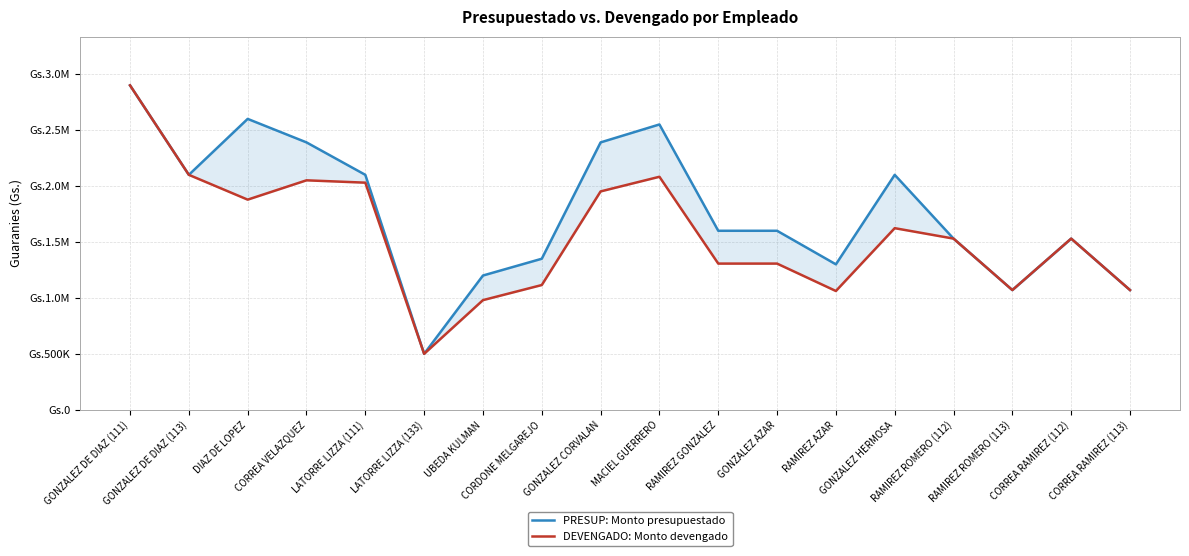

Which series has the largest range (max minus min)?

PRESUP: Monto presupuestado